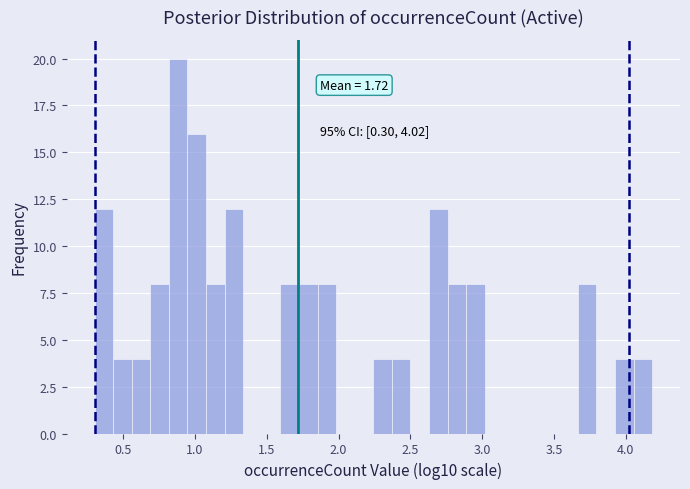

Around what value on the x-axis is the tallest bar? Give the approximate position of its centre, as read against the axis.

0.90